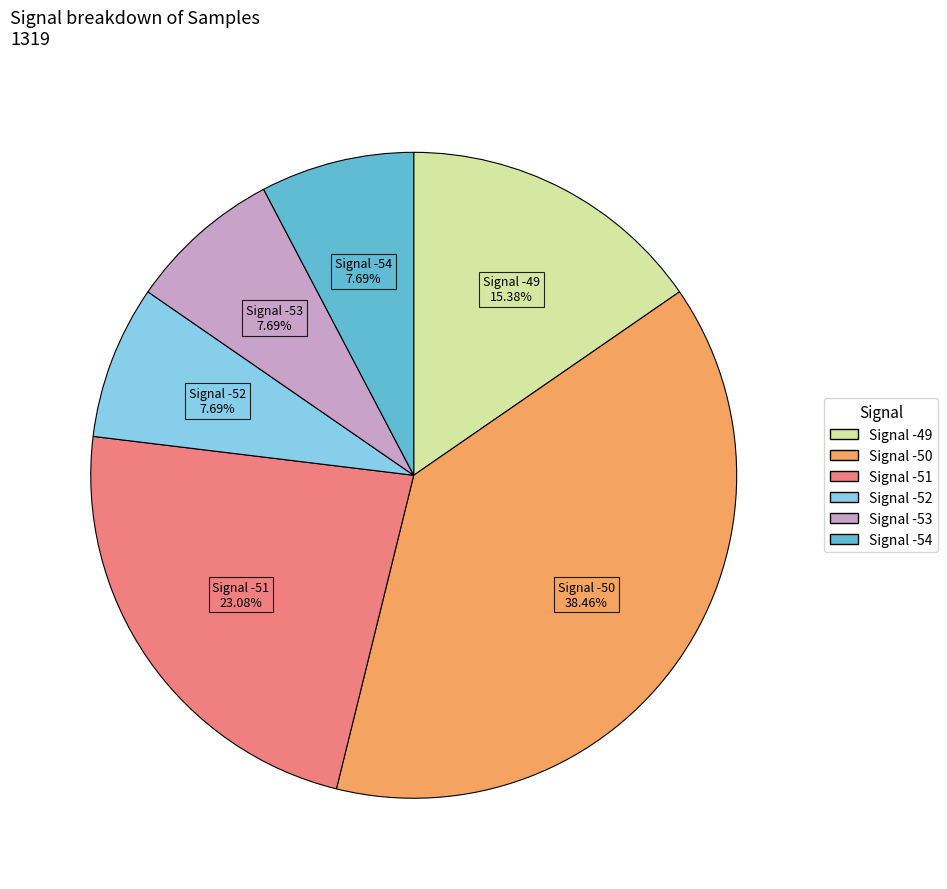

Is there any slice that represents more than half of the pie?

No